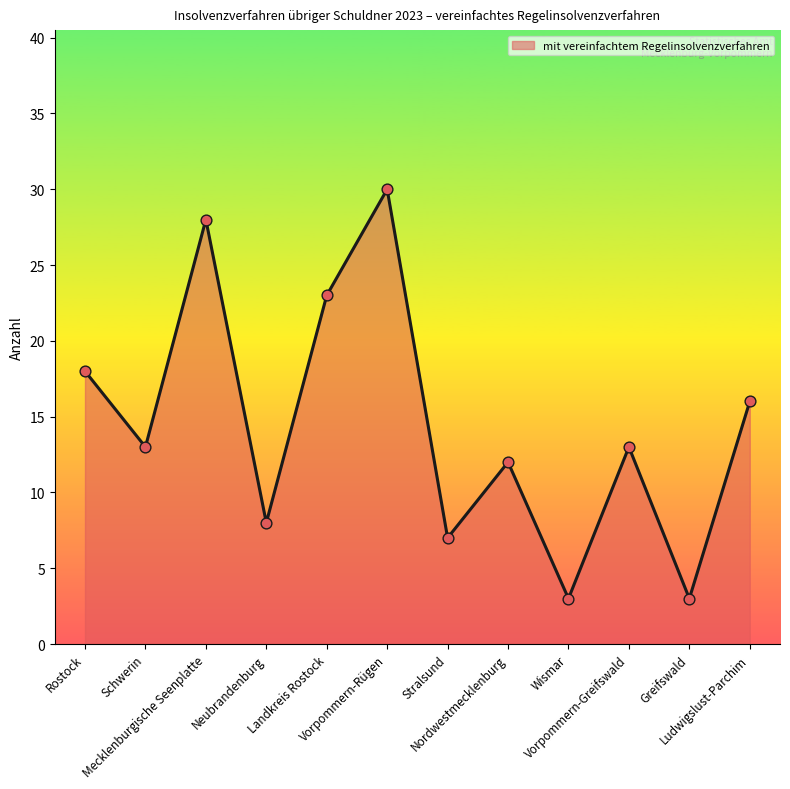

Approximately how many times larger is the value at Stralsund compared to Neubrandenburg?

0.9